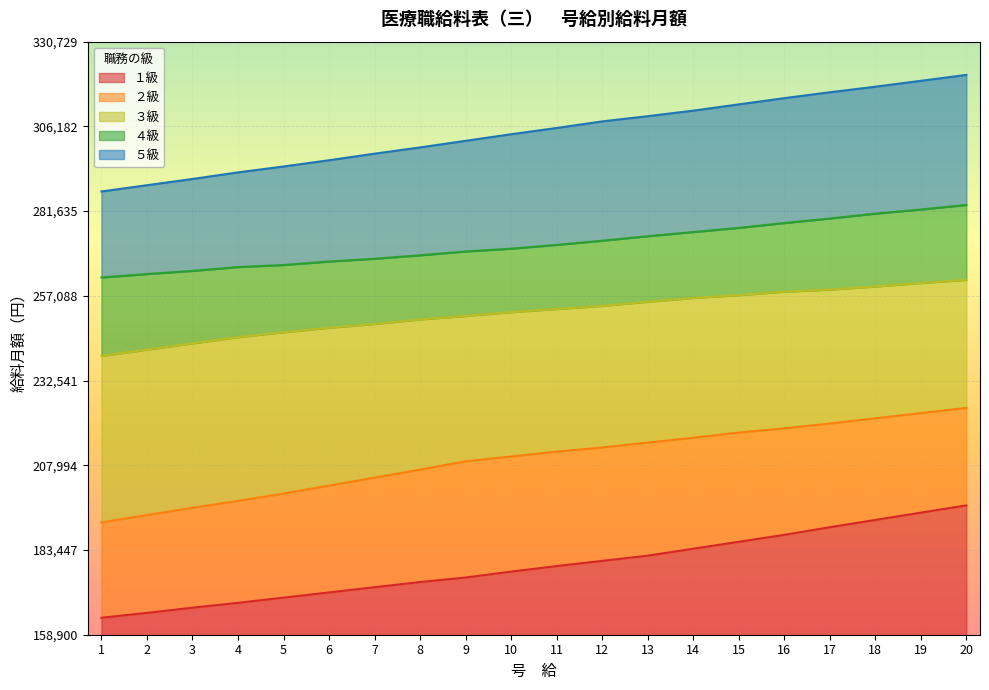

List the series in order of their overall mean, highest first.

５級, ４級, ３級, ２級, １級